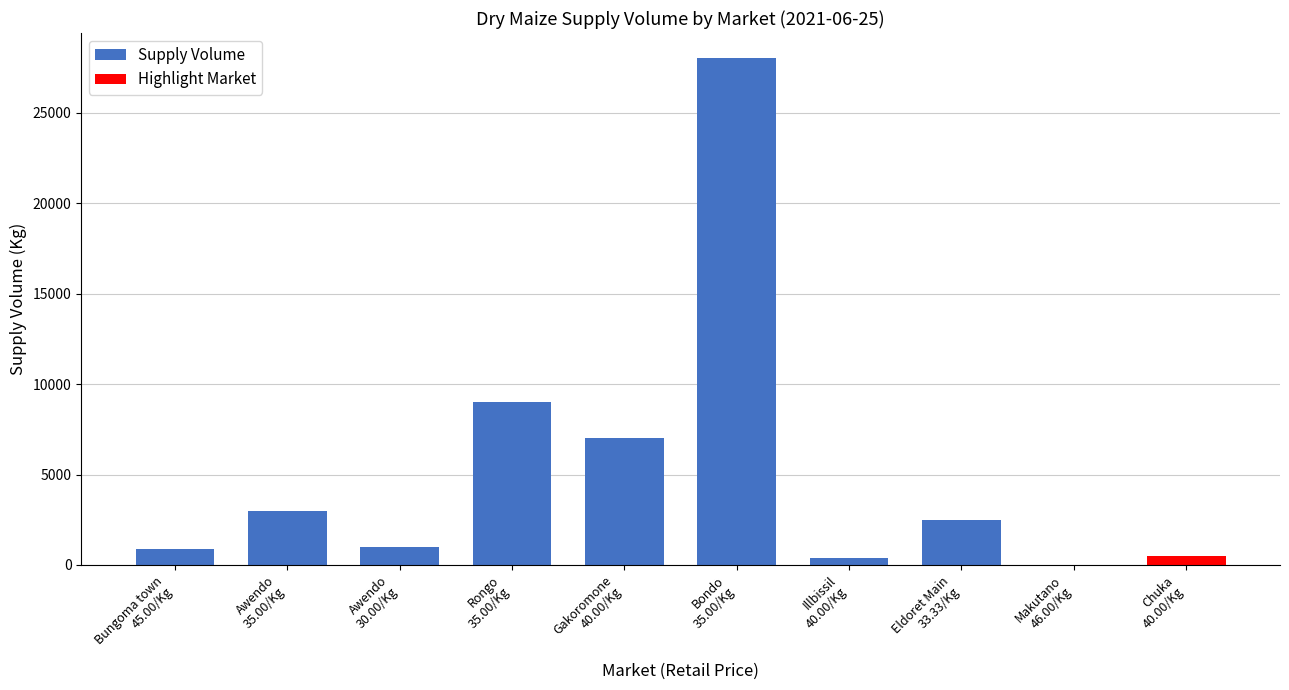

Is it true that the value at Eldoret Main
33.33/Kg is 1141?

False